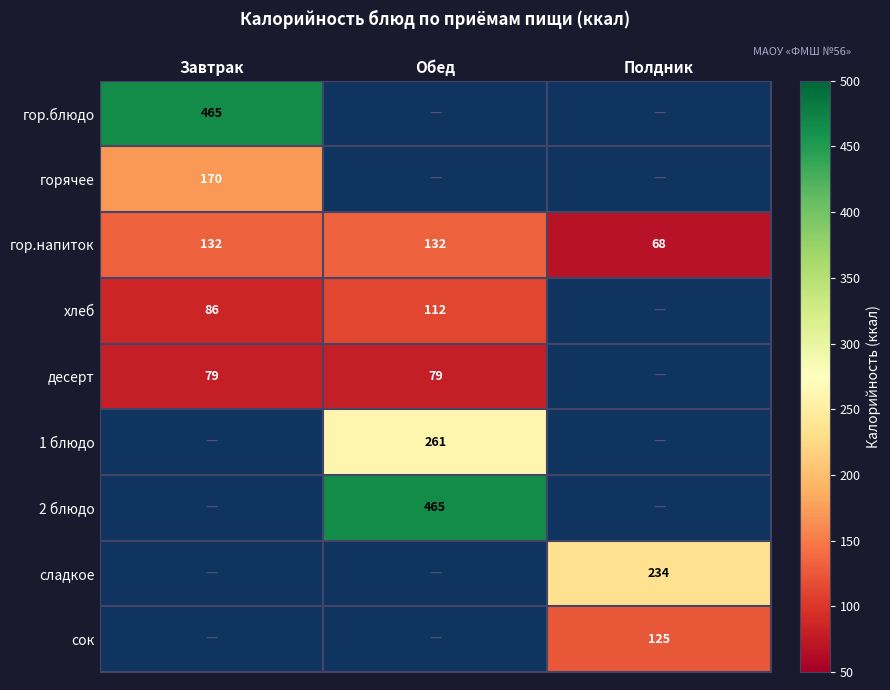

What is the maximum value for гор.напиток?

132